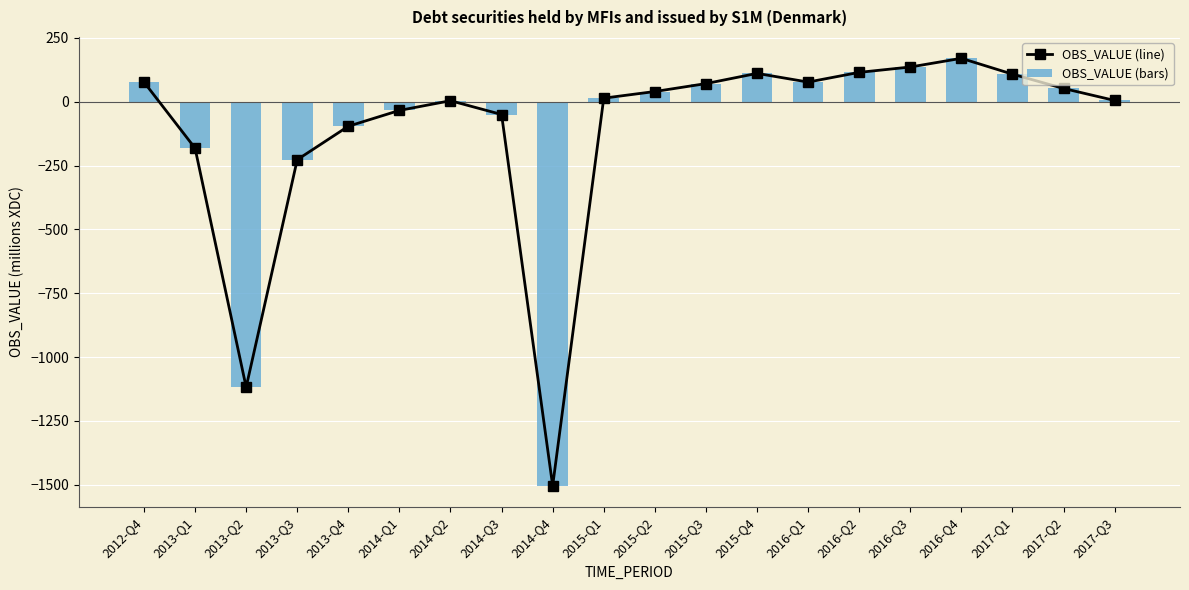

What is the sum of all OBS_VALUE (bars) values?

-2231